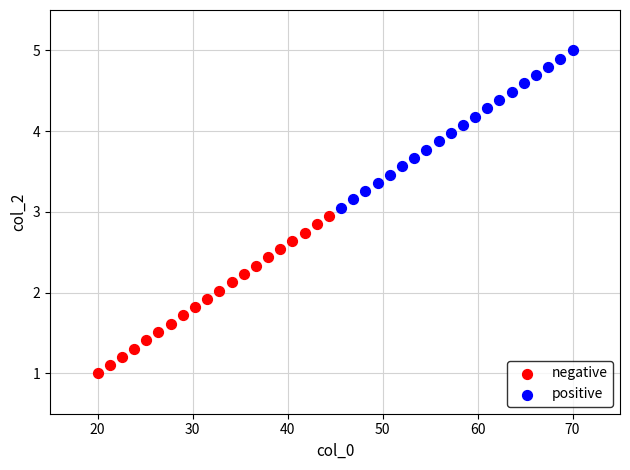

Which series contains the lowest Y value?

negative